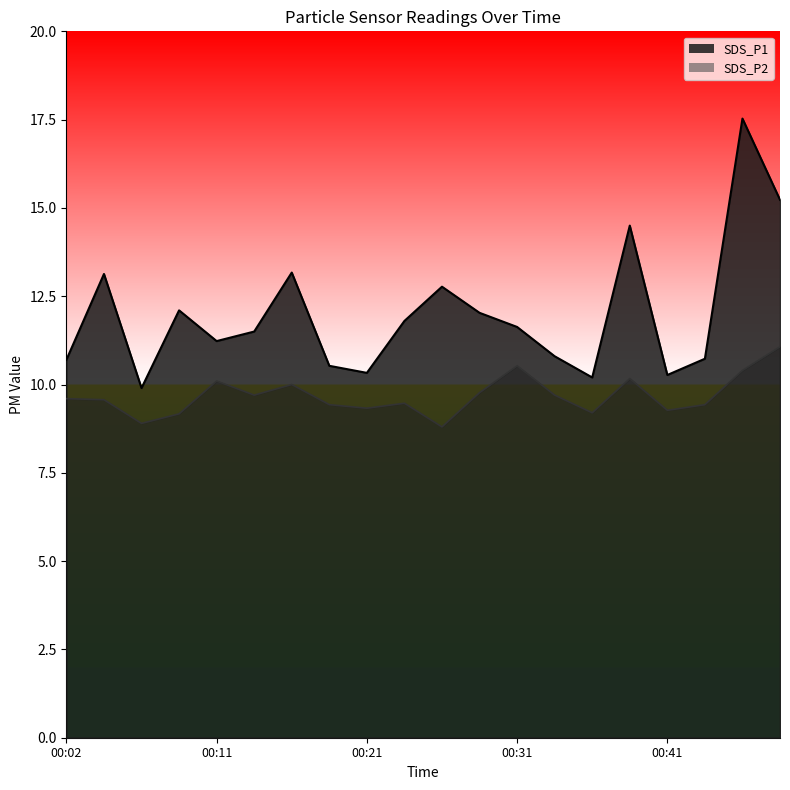

True or false: SDS_P1 has more than 2 points higher than both neighbors.

True